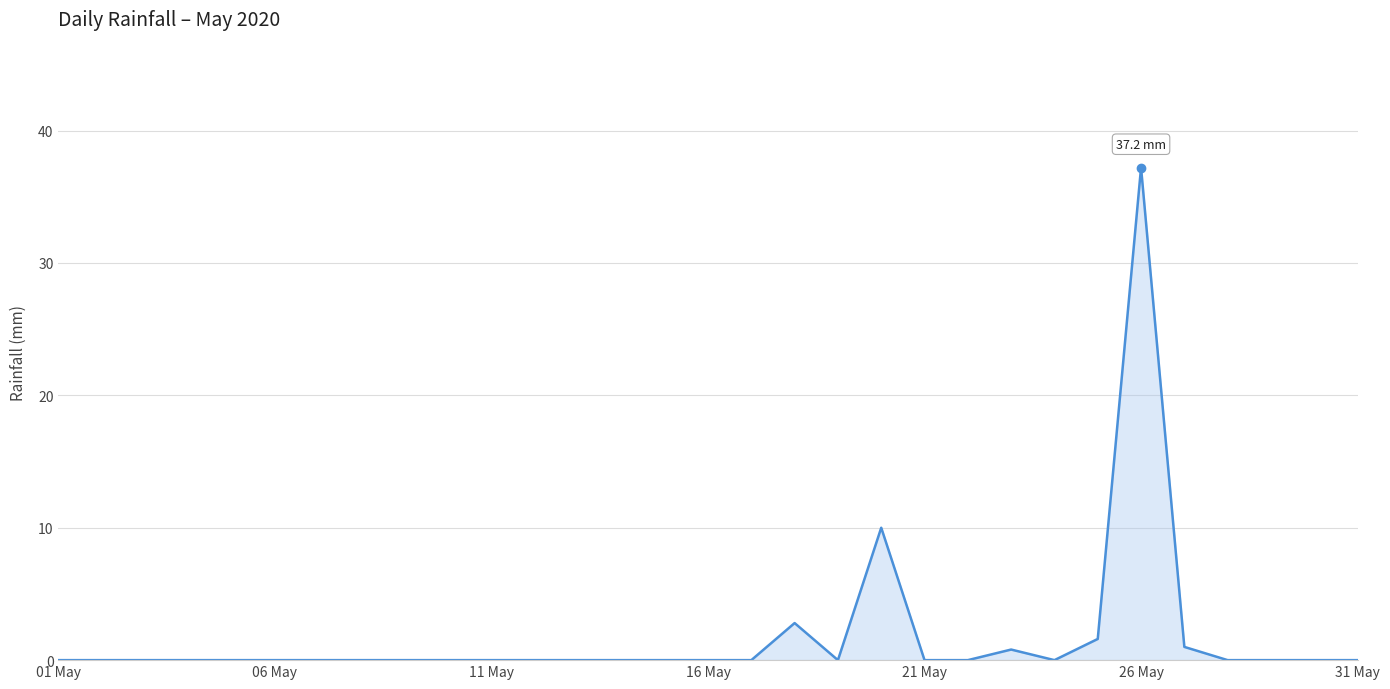

What is the difference between the maximum and minimum values?

37.2